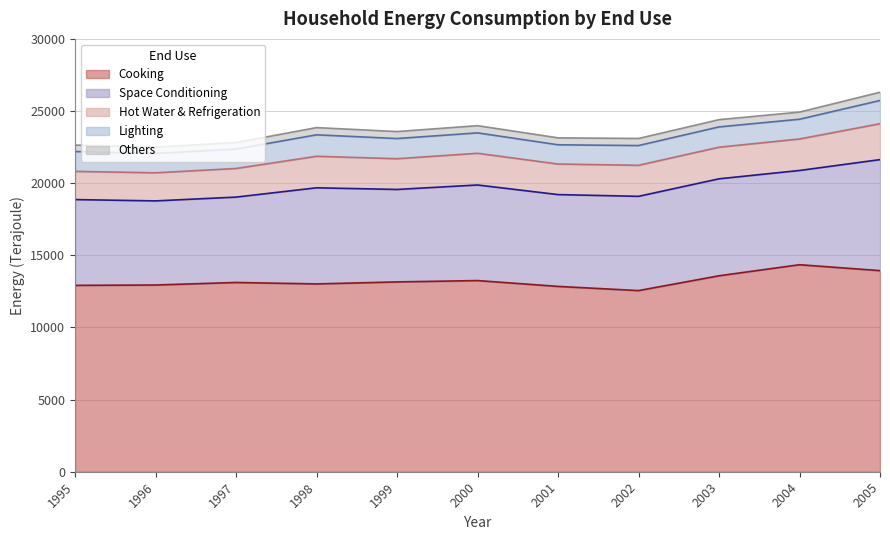

What is the difference between the second highest and minimum values in the Others series?

60